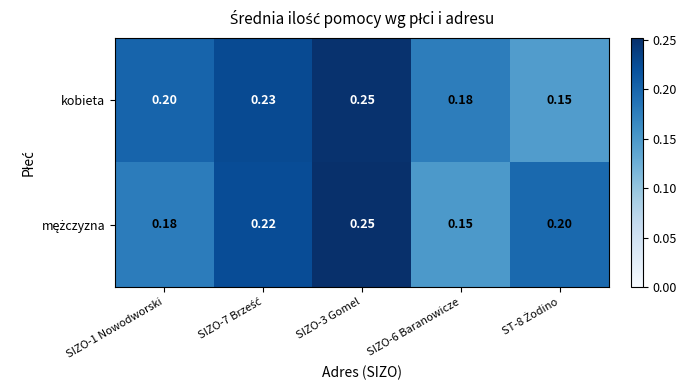

Which series has the largest total across all categories?

kobieta